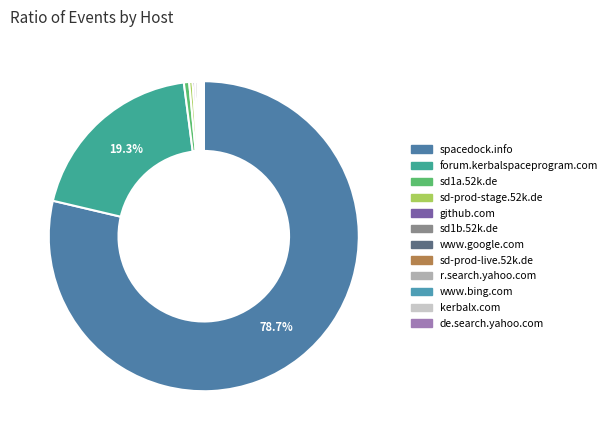

Rank the categories by value from highest to lowest.

spacedock.info, forum.kerbalspaceprogram.com, sd1a.52k.de, sd-prod-stage.52k.de, github.com, sd1b.52k.de, www.google.com, sd-prod-live.52k.de, r.search.yahoo.com, www.bing.com, kerbalx.com, de.search.yahoo.com